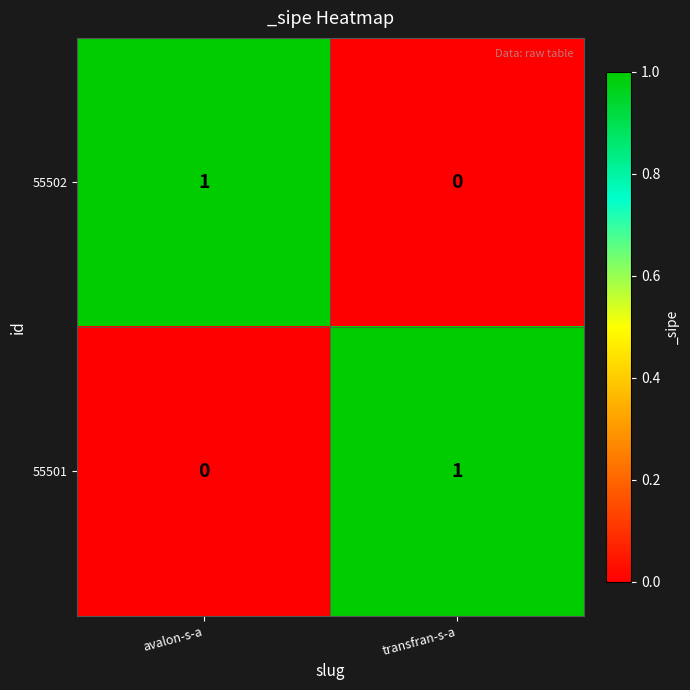

Where is 55501 nearest to the value 0?

avalon-s-a